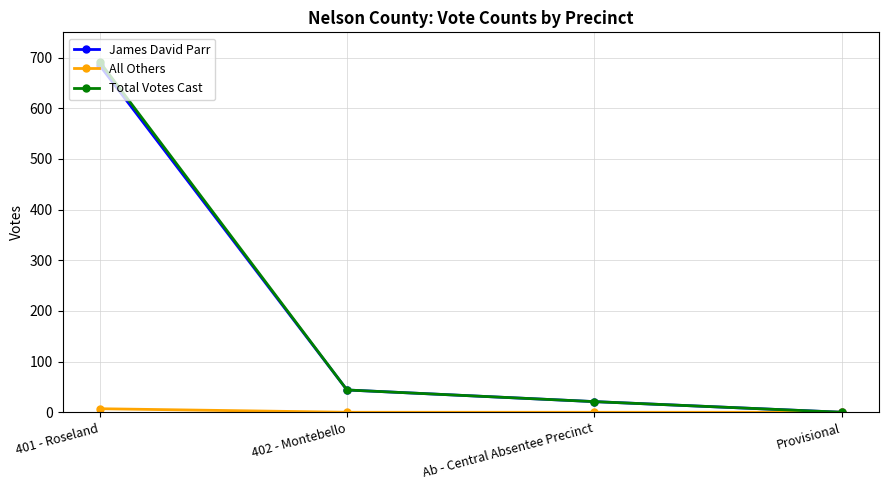

What is the label of the 1st point from the left?

401 - Roseland